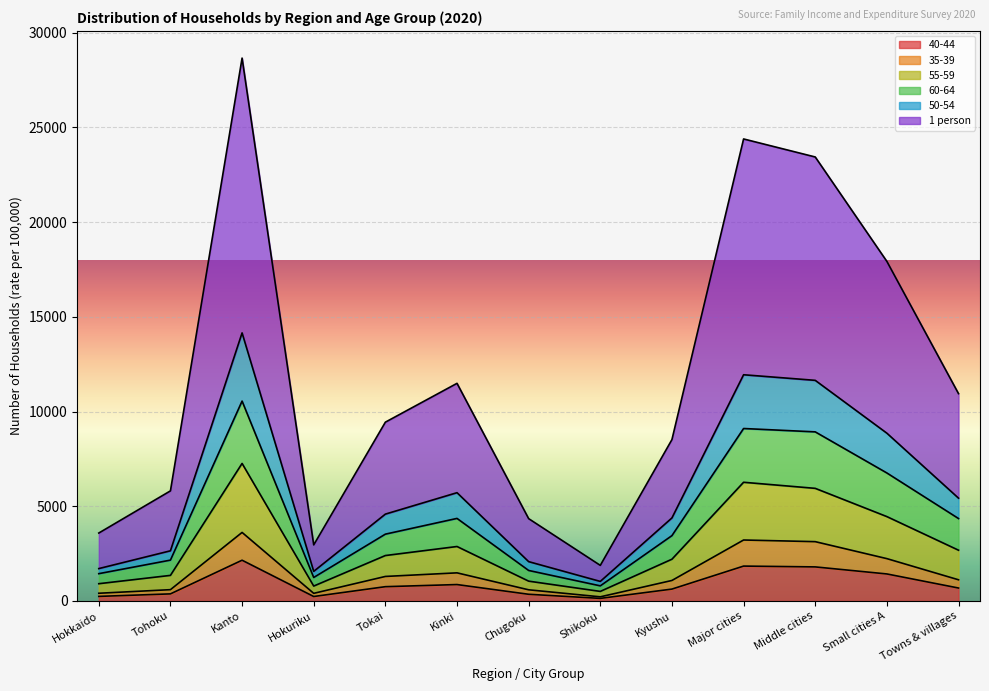

What position from the right is Hokkaido?

13